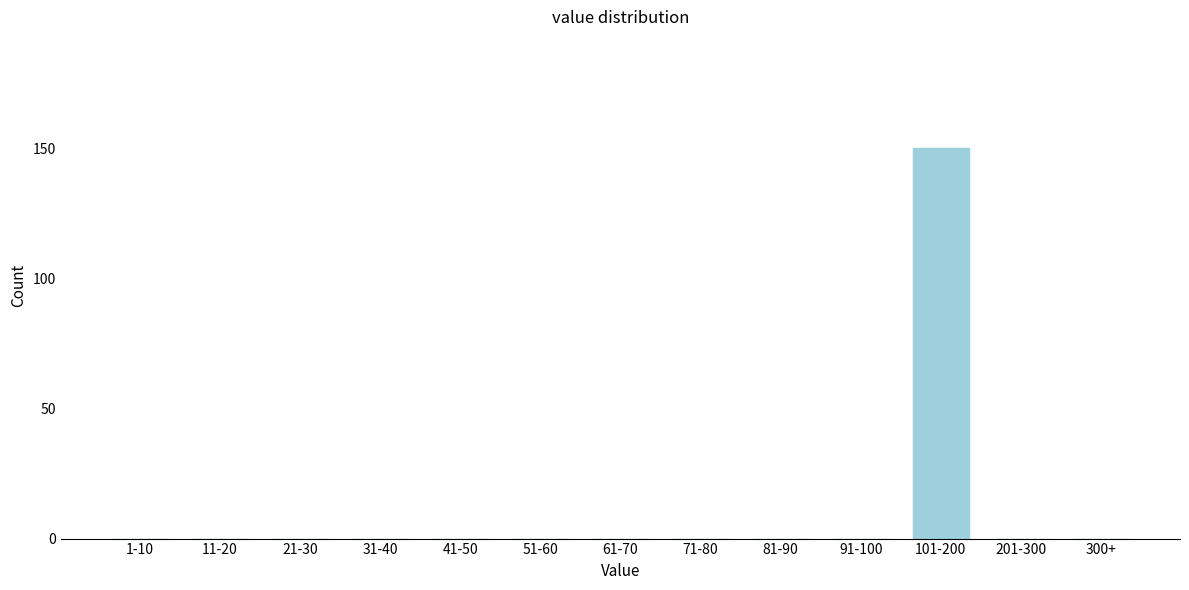

Reading left to right, list all the values displayed in this chart.

1-10=0	11-20=0	21-30=0	31-40=0	41-50=0	51-60=0	61-70=0	71-80=0	81-90=0	91-100=0	101-200=150	201-300=0	300+=0